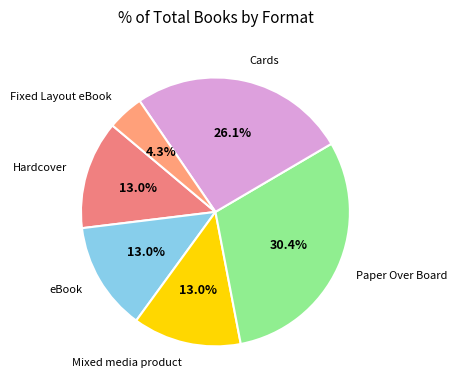

How many segments does this pie chart have?

6